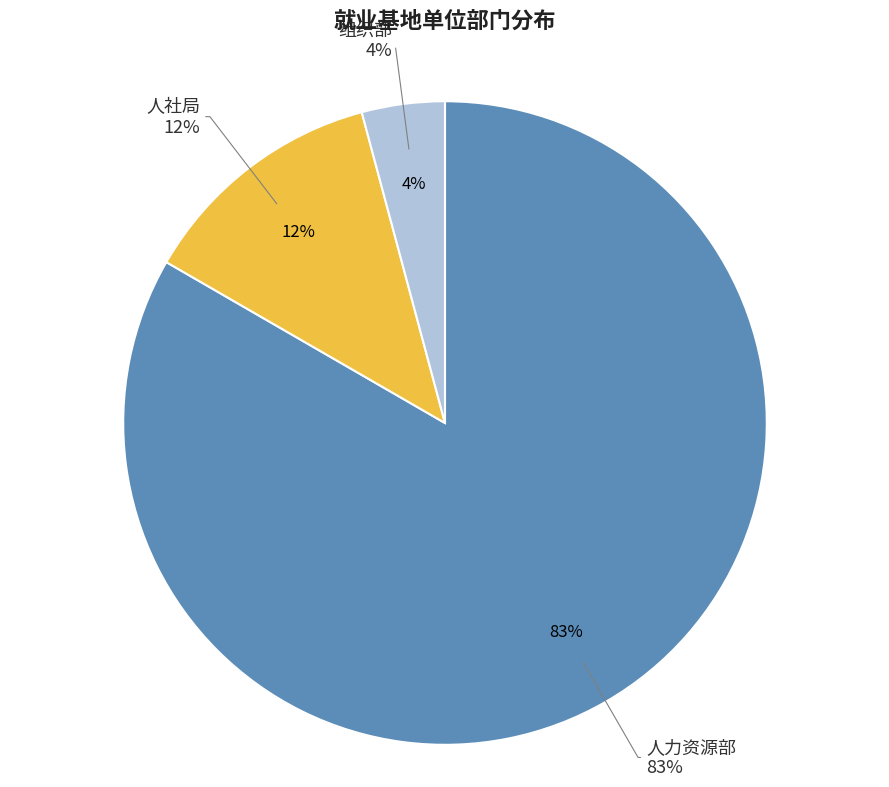

What is the largest slice in the pie chart?

人力资源部